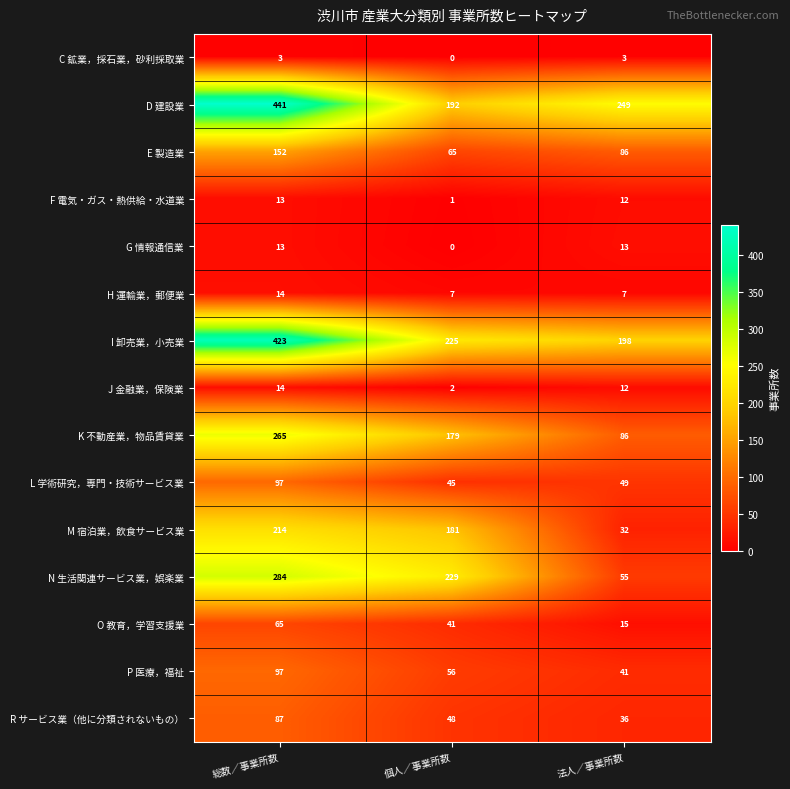

Where does the M 宿泊業，飲食サービス業 series first go above 181?

総数／事業所数